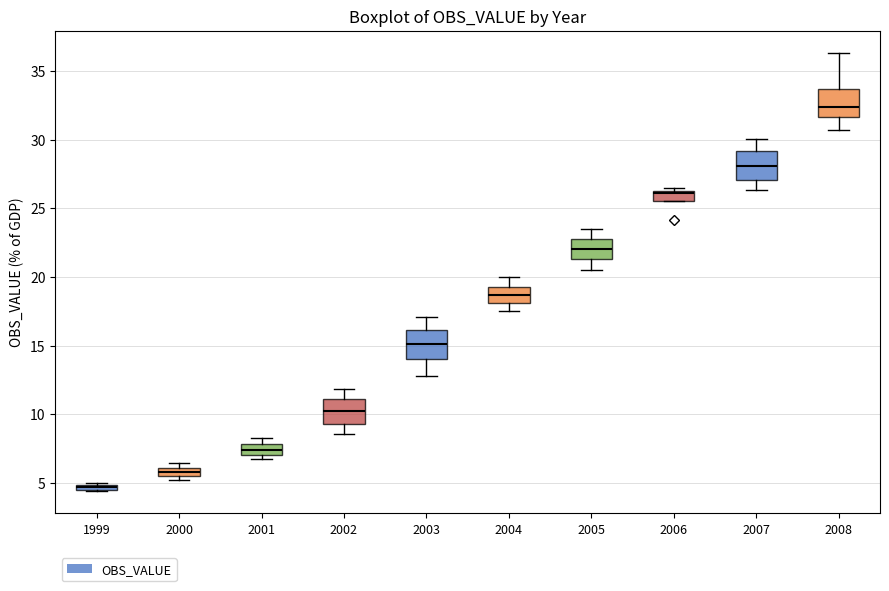

Which box's median line is the highest?

2008